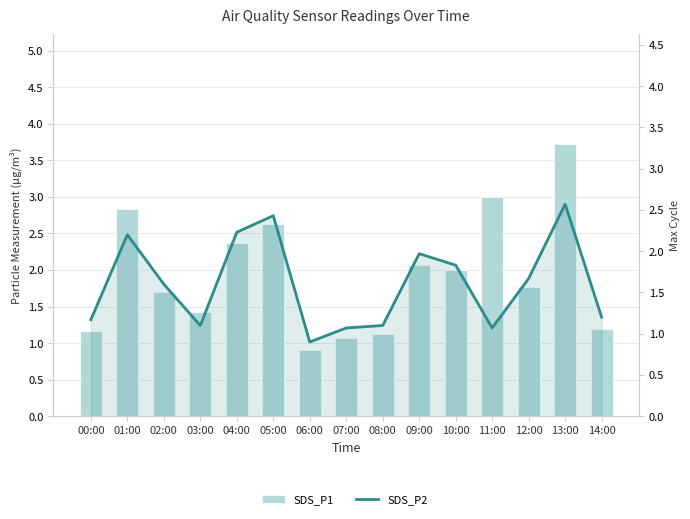

At which label is SDS_P1 closest to 2?

10:00